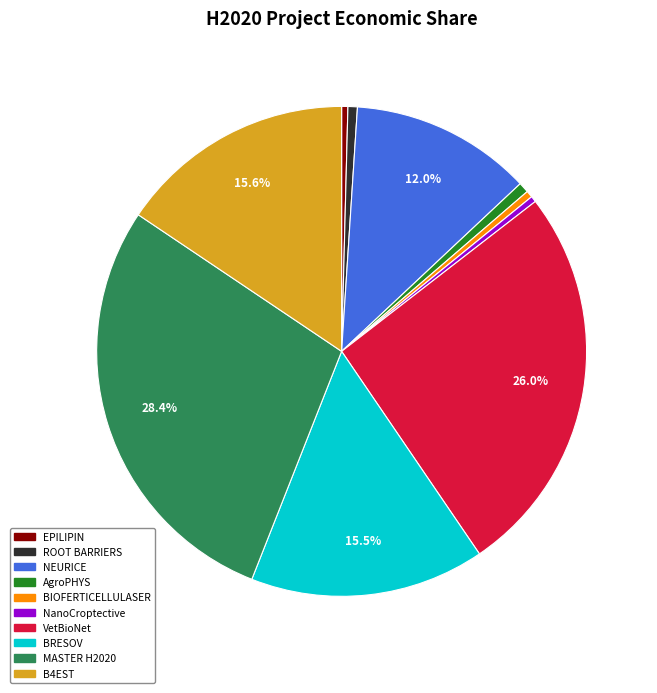

What is the ratio of the value at MASTER H2020 to the value at ROOT BARRIERS?

45.8